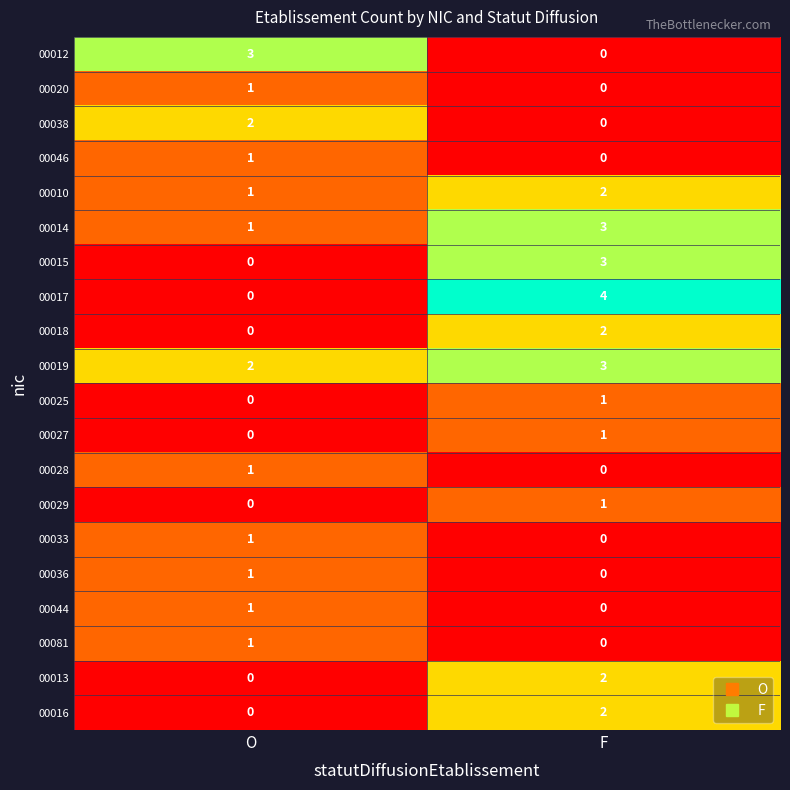

What is the difference between the maximum and minimum values in the 00017 series?

4